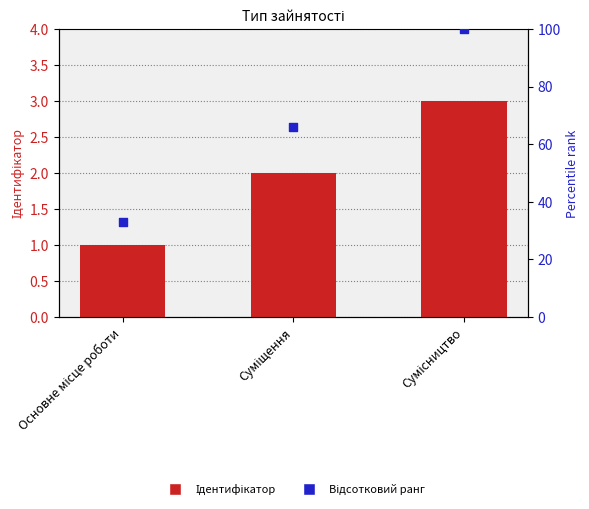

Which series contains the lowest Y value?

Ідентифікатор